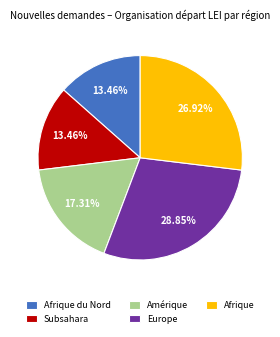

Is the sum of Afrique du Nord and Amérique greater than half?

No